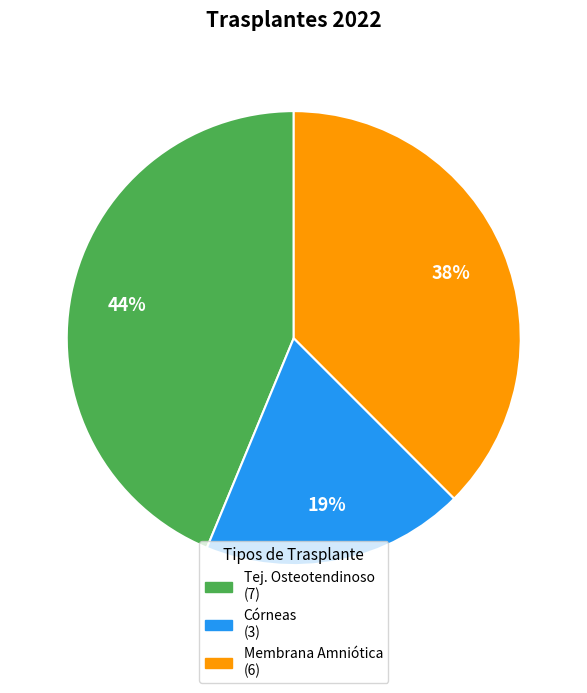

To the nearest percent, what is the difference between the largest and smallest slice percentages?

25%